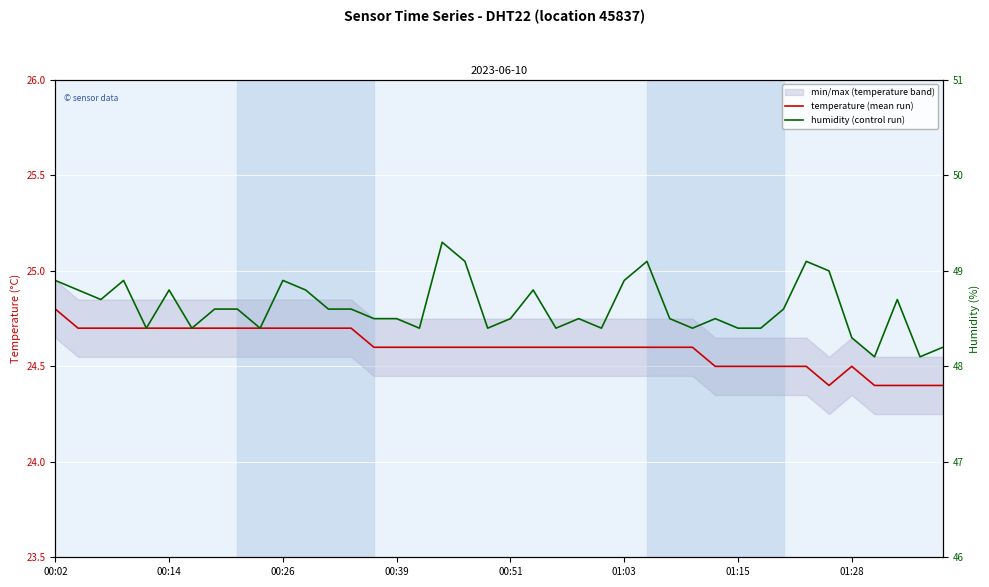

In temperature (mean run), how many points are higher than both neighbors (excluding endpoints)?

1